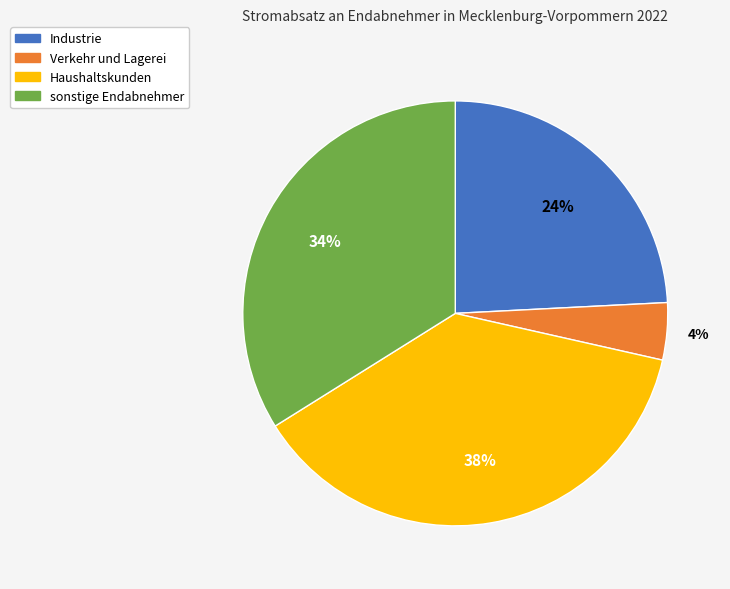

Do Haushaltskunden and sonstige Endabnehmer together represent more than half of the pie?

Yes